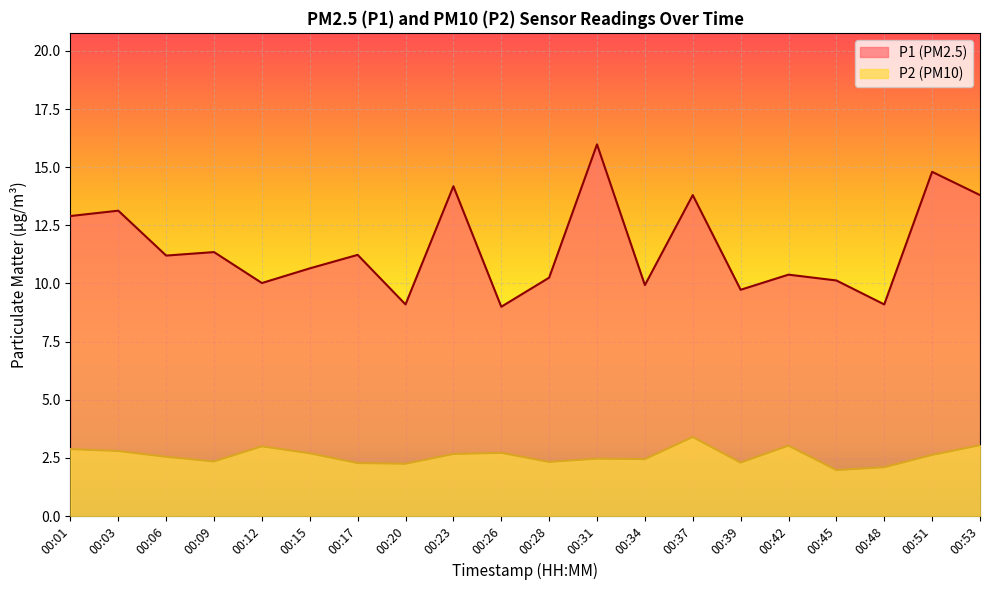

What are all the series names shown in the legend?

P1 (PM2.5), P2 (PM10)